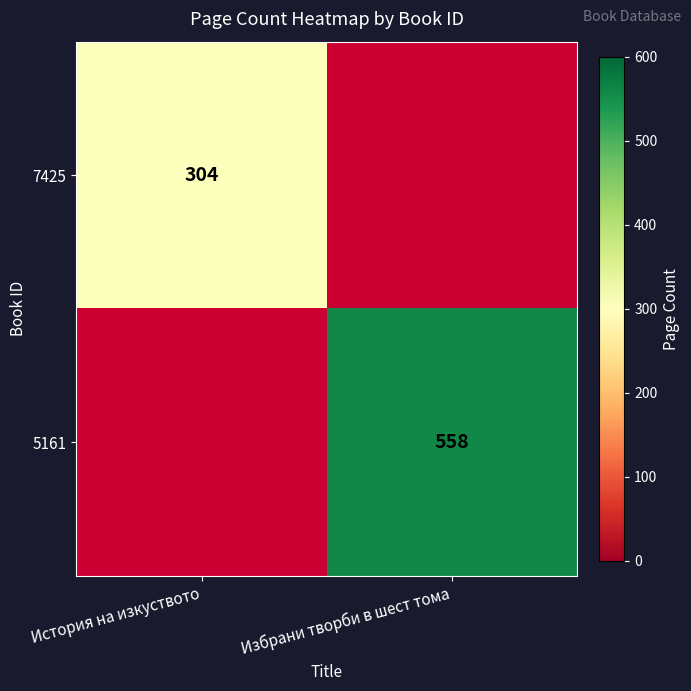

Is it true that 7425 equals 527 at История на изкуството?

False